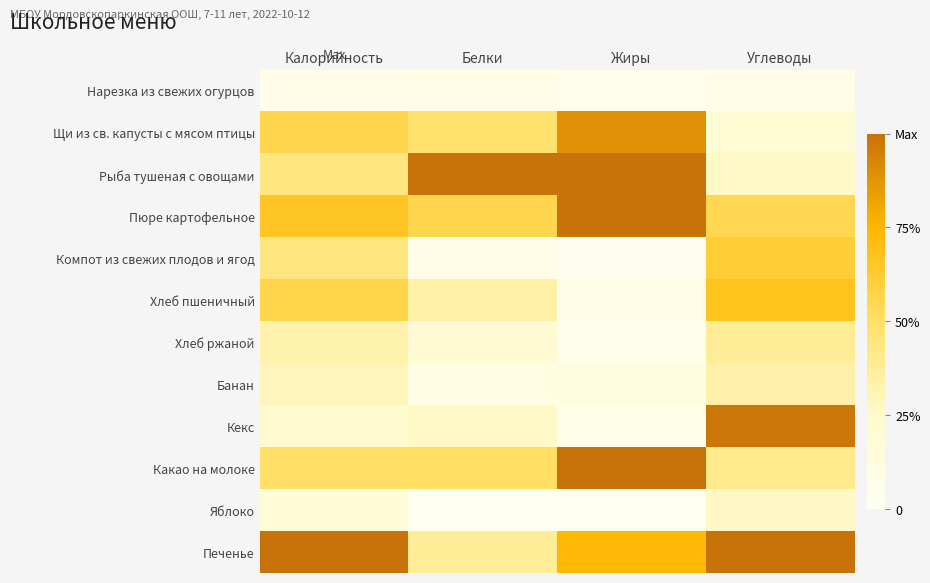

Which has a higher value, Жиры or Калорийность?

Калорийность